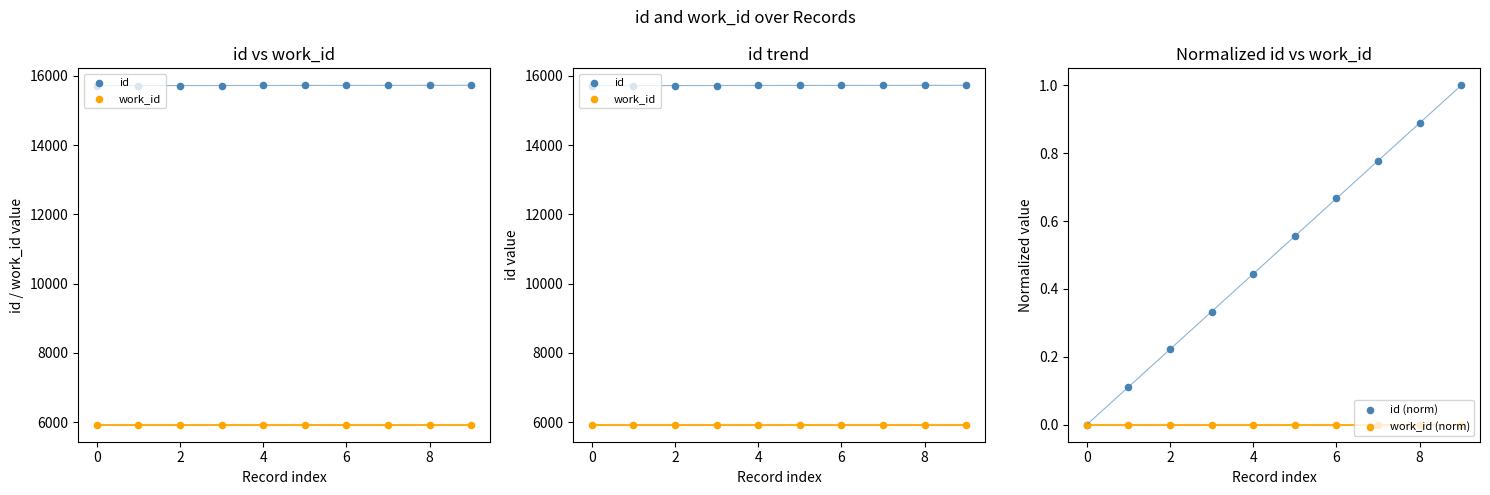

What are all the series names shown in the legend?

id, work_id, id (norm), work_id (norm)